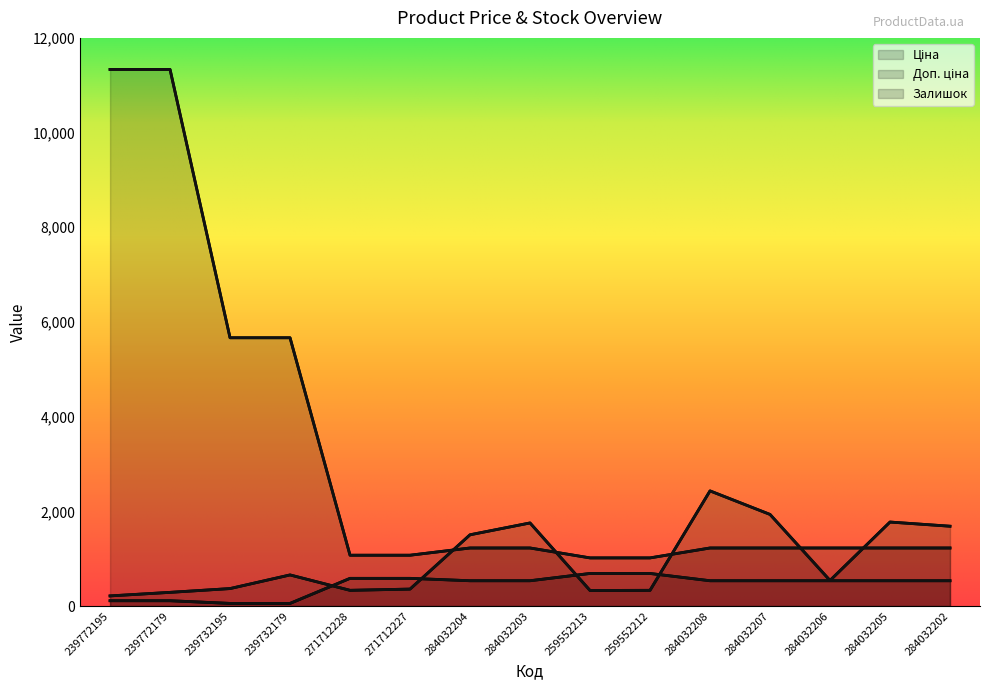

At which category is the sum across all series the highest?

239772179